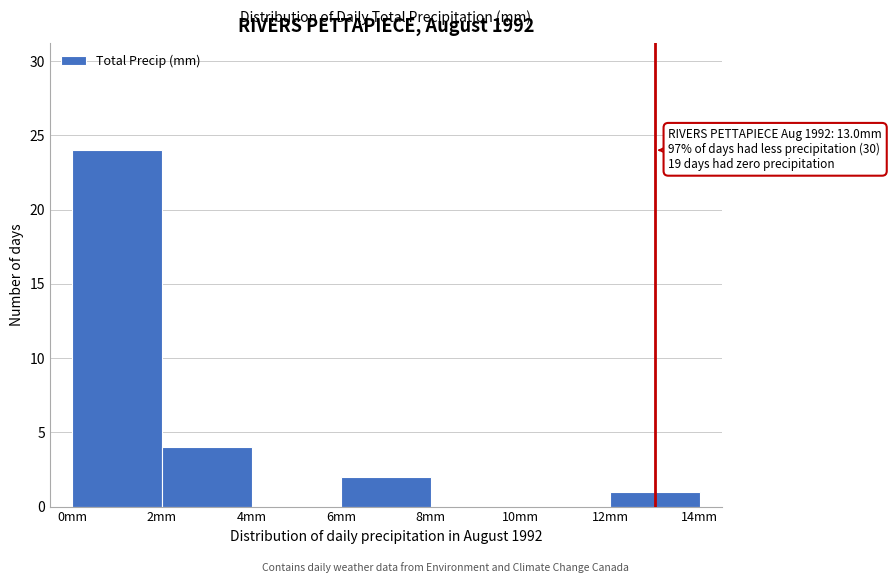

Which range on the x-axis has the tallest bar?

0 to 2